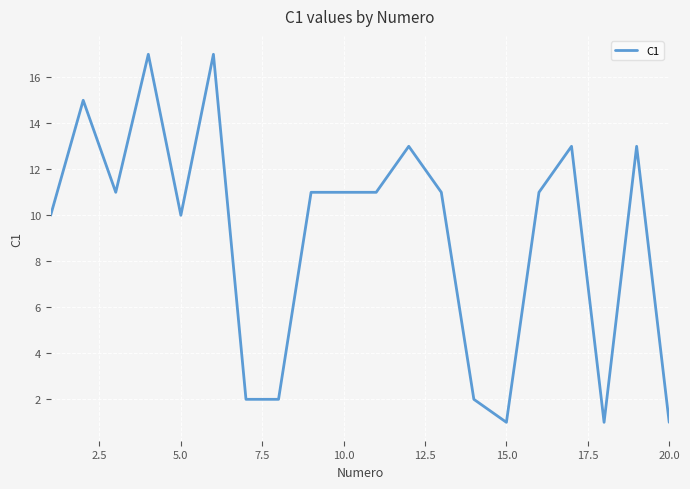

What is the maximum value shown in the chart?

17